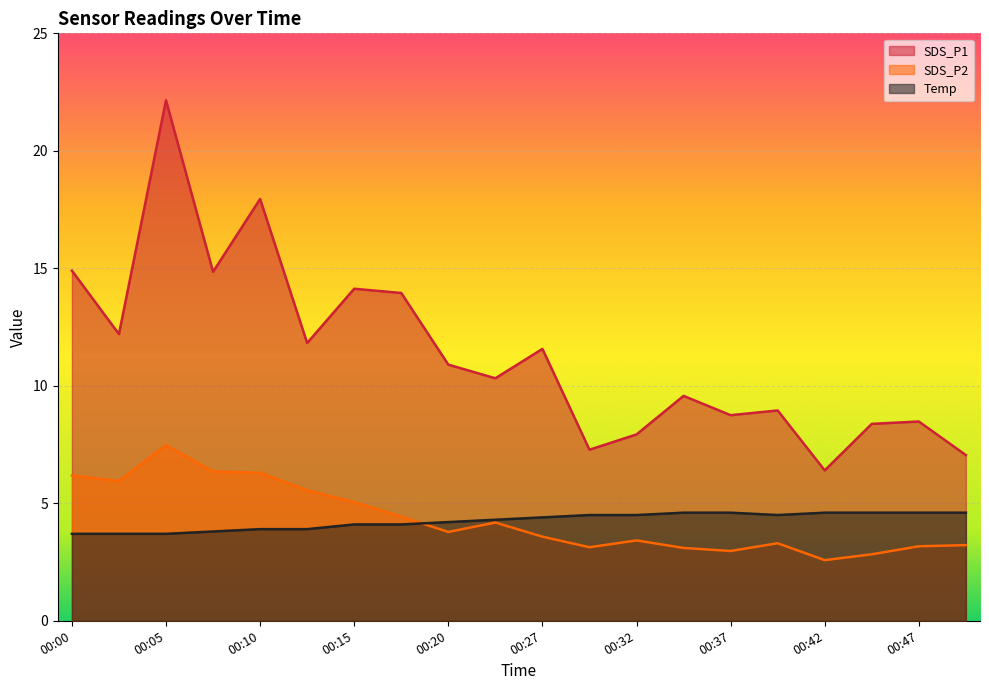

What is the sum of the SDS_P1 values at 00:32 and 00:44?

16.3